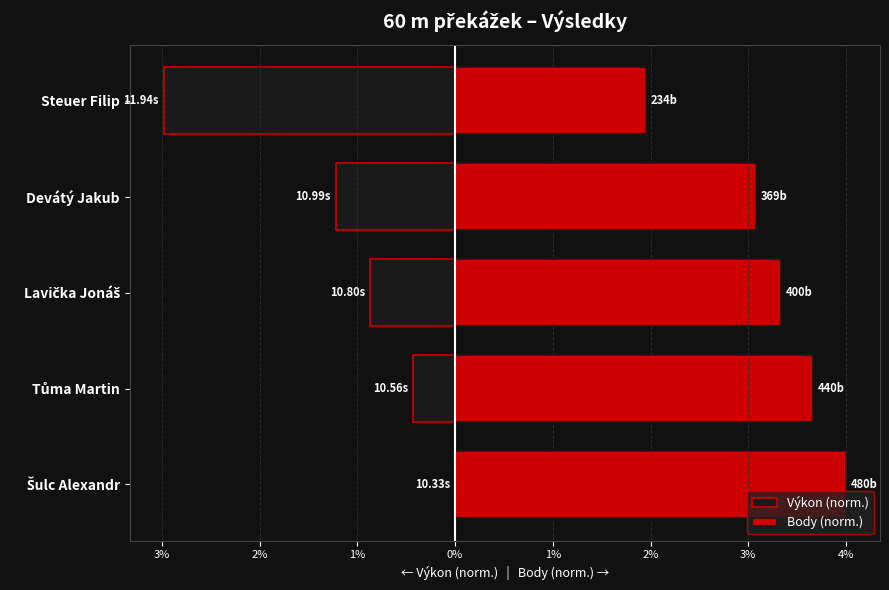

Which series has the largest range (max minus min)?

Výkon (norm.)